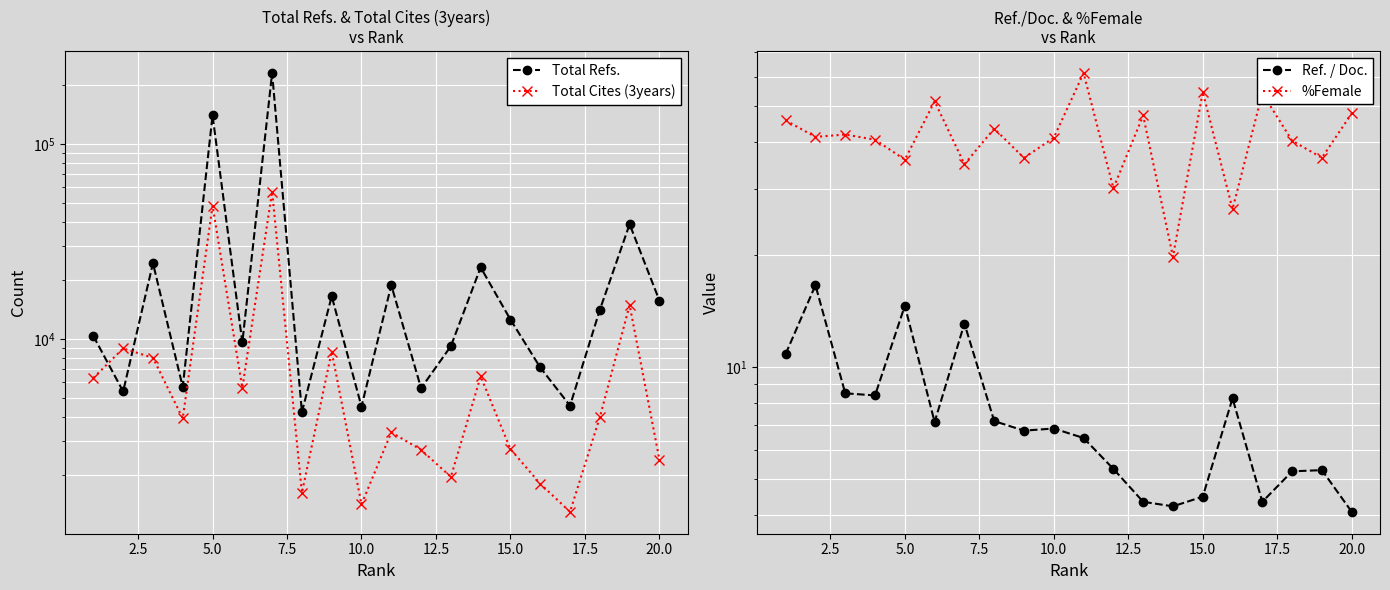

What is the difference between the second highest and second lowest values in the %Female series?

28.1